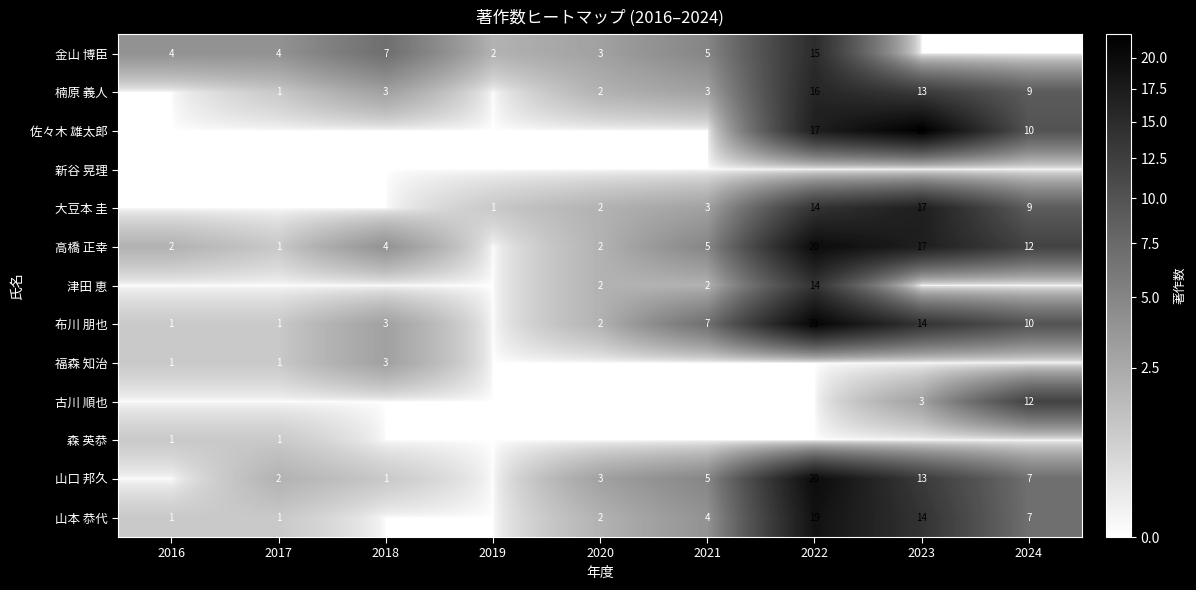

What is the sum of the 山本 恭代 values at 2021 and 2020?

6